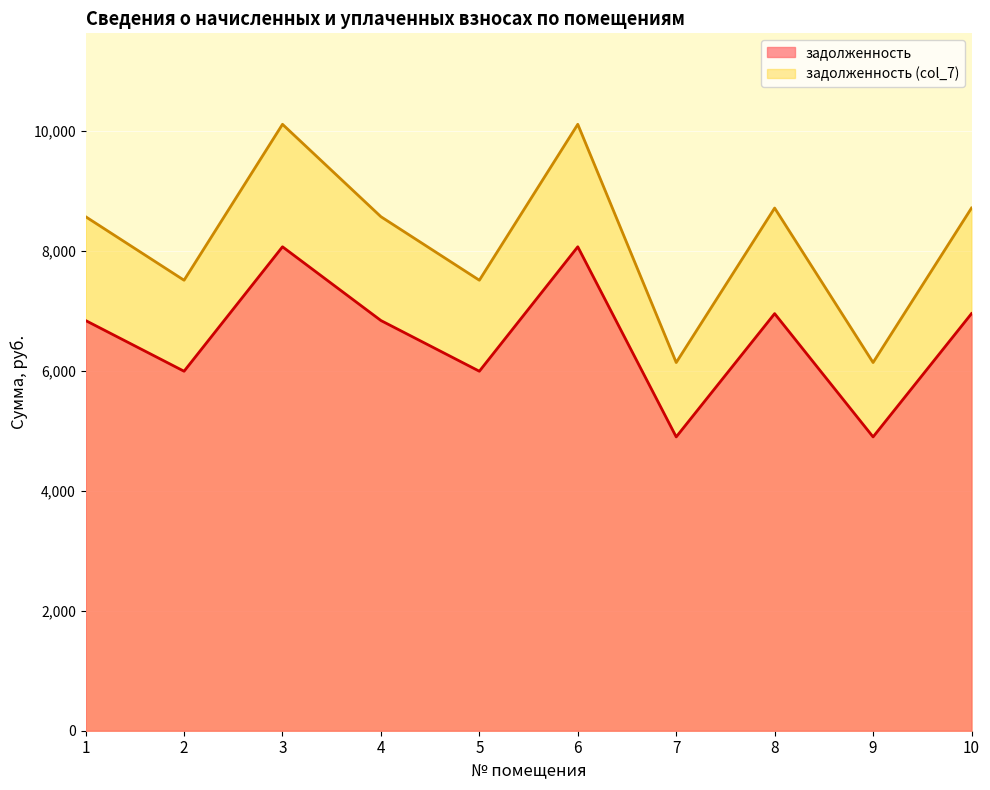

Is the value of задолженность at 10 greater than the value of задолженность (col_7) at 2?

No